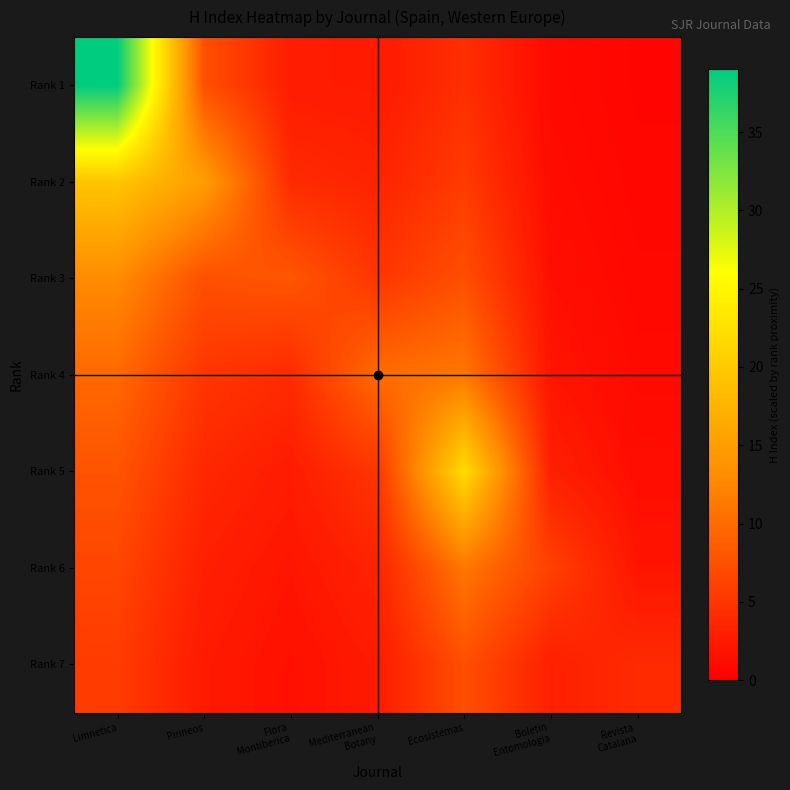

What is the total value across all series at Pirineos?

44.2